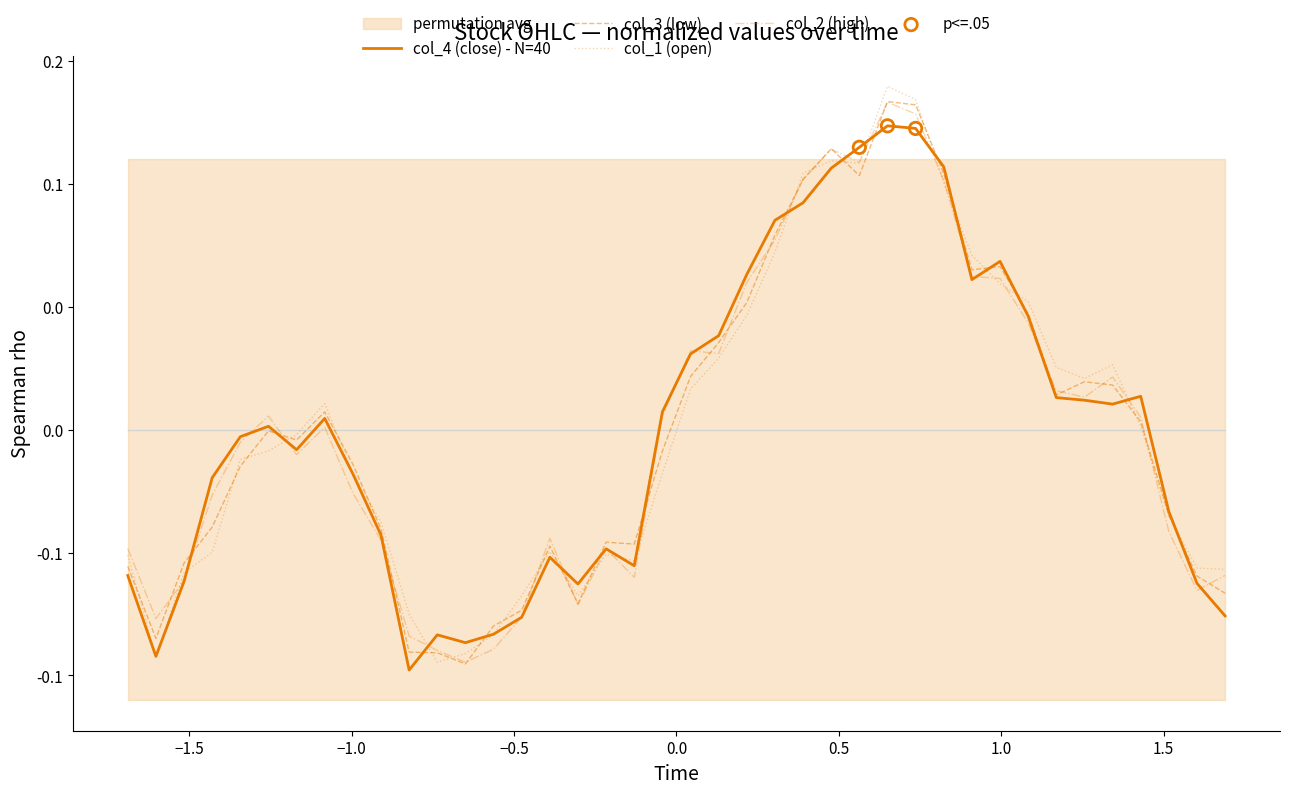

At how many categories does at least one series exceed 0?

20